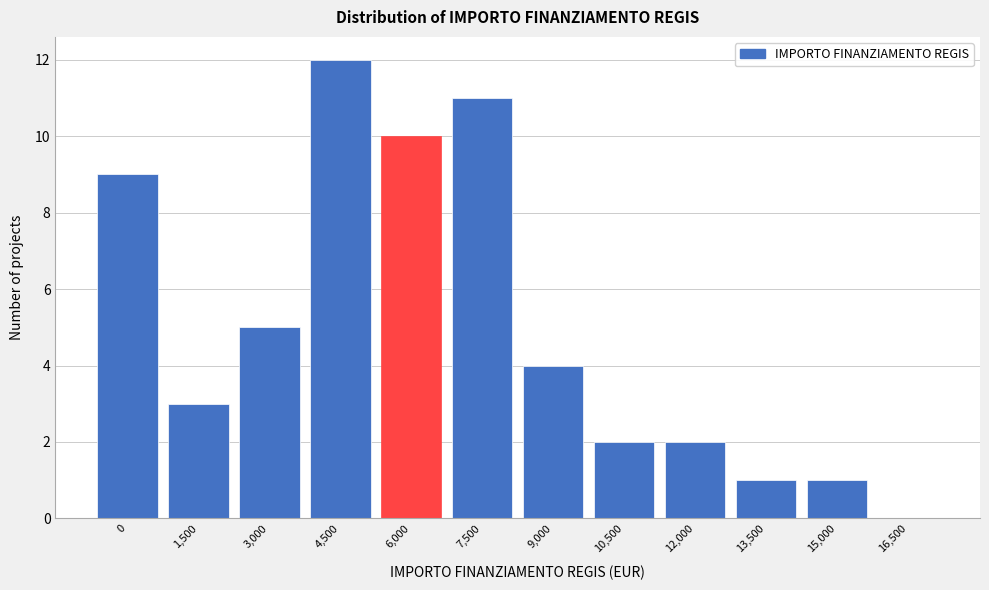

Reading left to right, transcribe all the data shown in this chart.

0=9	1,500=3	3,000=5	4,500=12	6,000=10	7,500=11	9,000=4	10,500=2	12,000=2	13,500=1	15,000=1	16,500=0